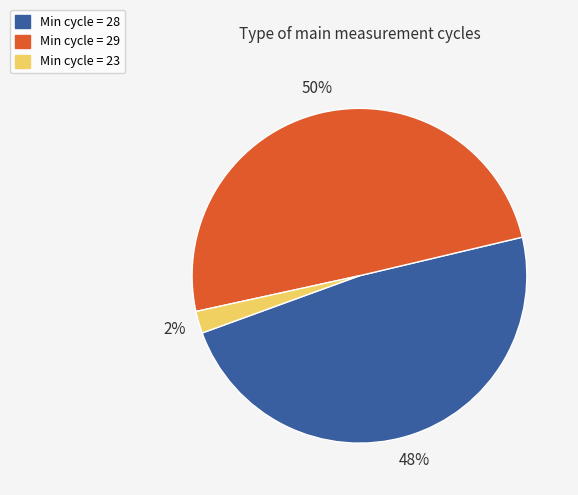

To the nearest percent, what is the average slice percentage?

33%